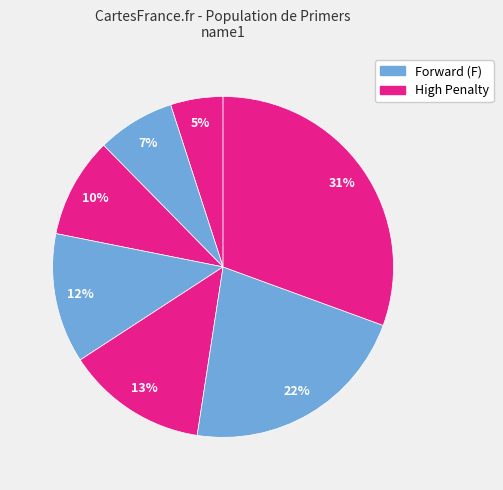

How many segments does this pie chart have?

7